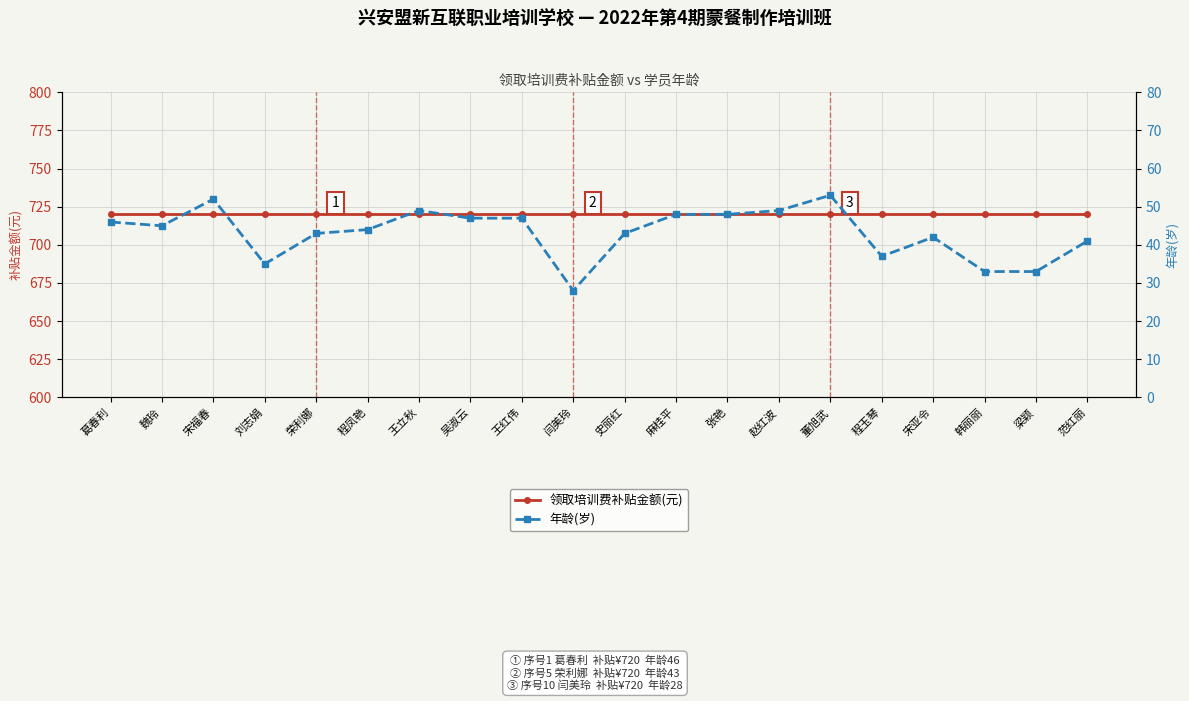

At 刘志娟, list the series in order from smallest to largest.

年龄(岁), 领取培训费补贴金额(元)